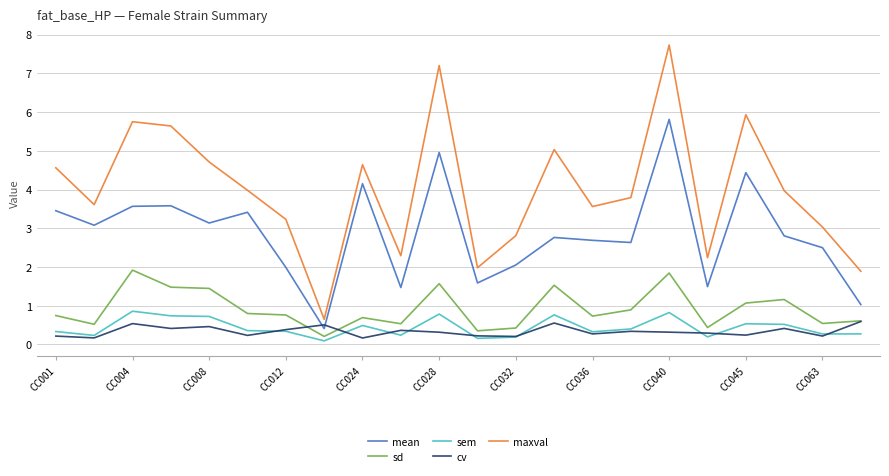

Which series has the largest total across all categories?

maxval